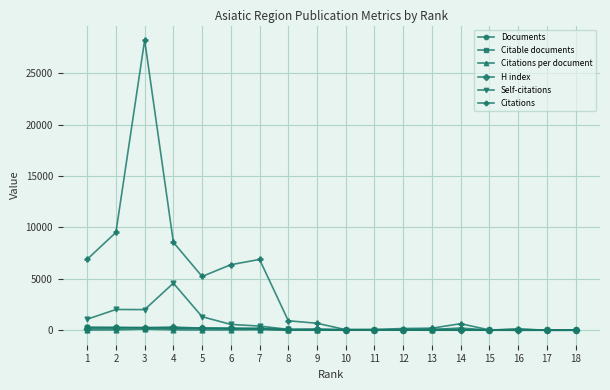

Which series has the largest total across all categories?

Citations